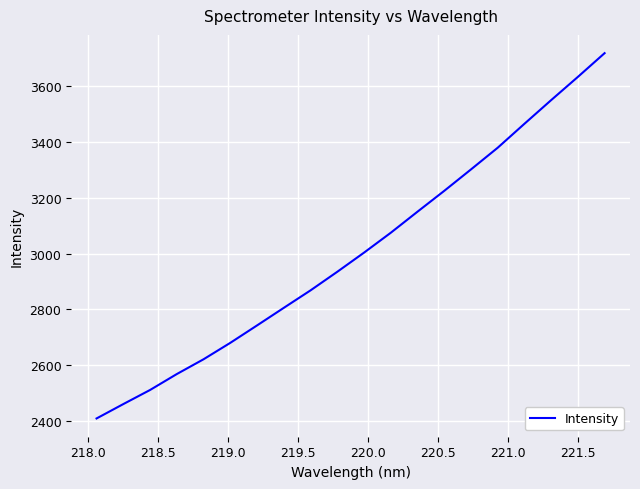

What is the smallest value displayed?

2408.8